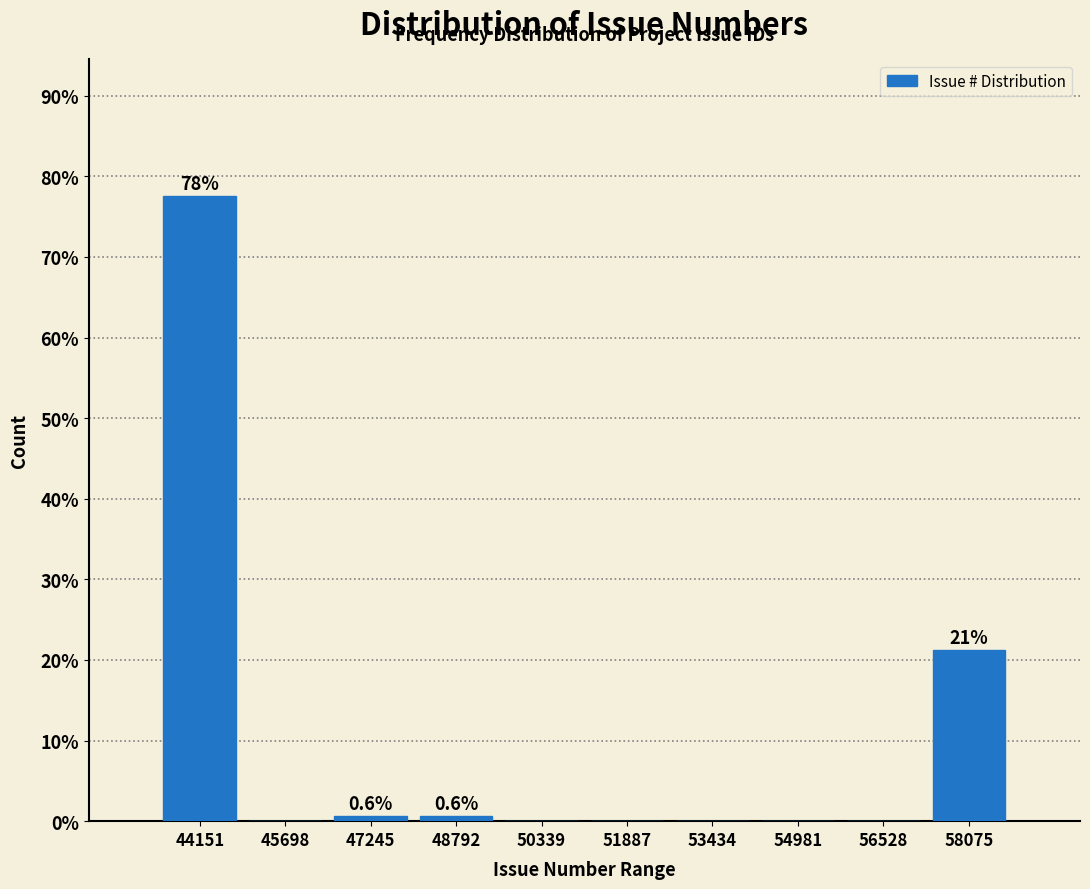

At which label is the value closest to 38?

58075